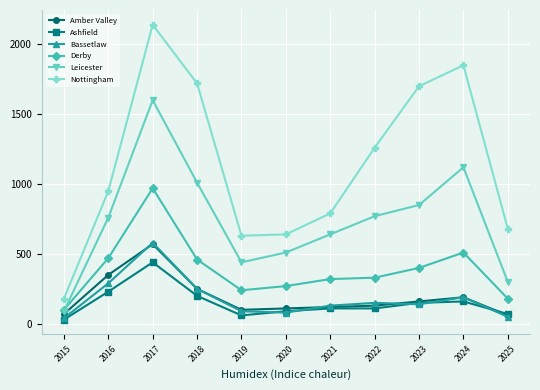

What is the average value of the Bassetlaw series?

181